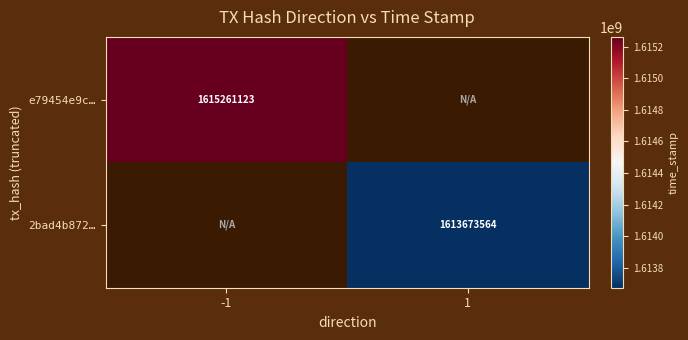

The 2bad4b872… series shows 1613673564 at 1. True or false?

True